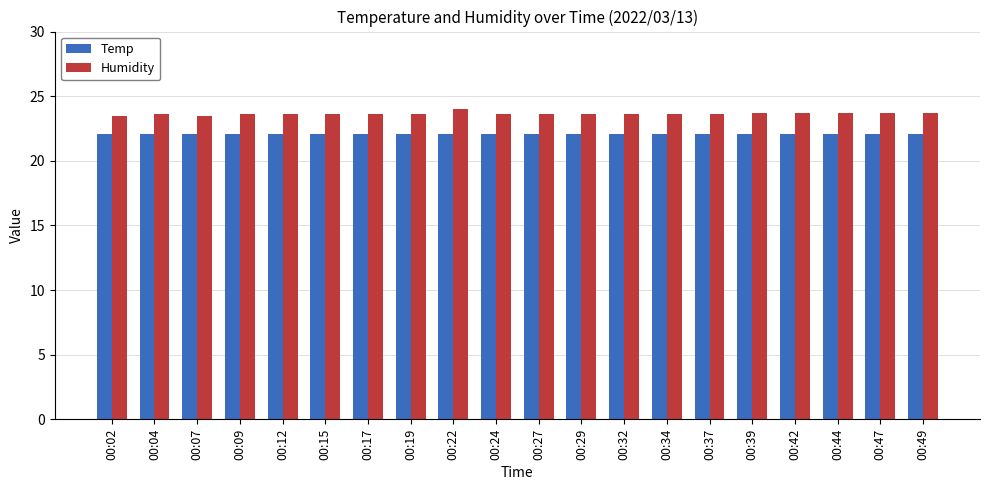

The Humidity series shows 23.6 at 00:19. True or false?

True